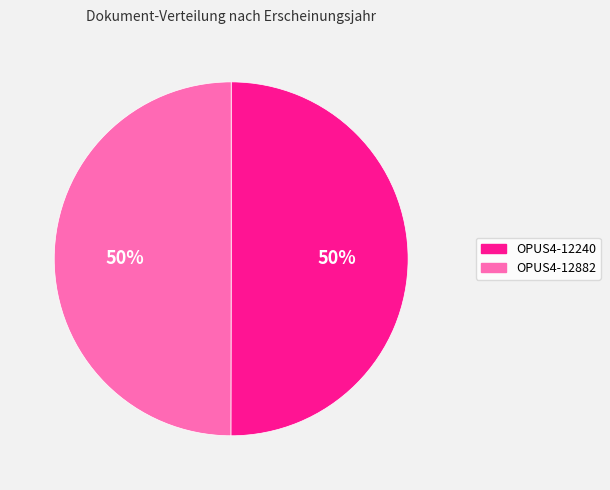

To the nearest percent, what portion does OPUS4-12882 represent?

50%